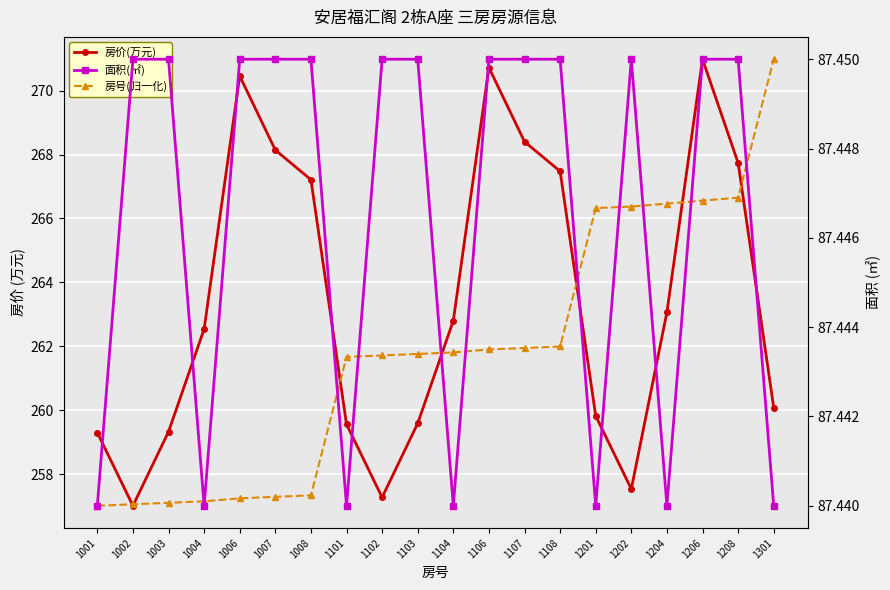

After their last crossing, which series has the higher values: 房号(归一化) or 房价(万元)?

房号(归一化)